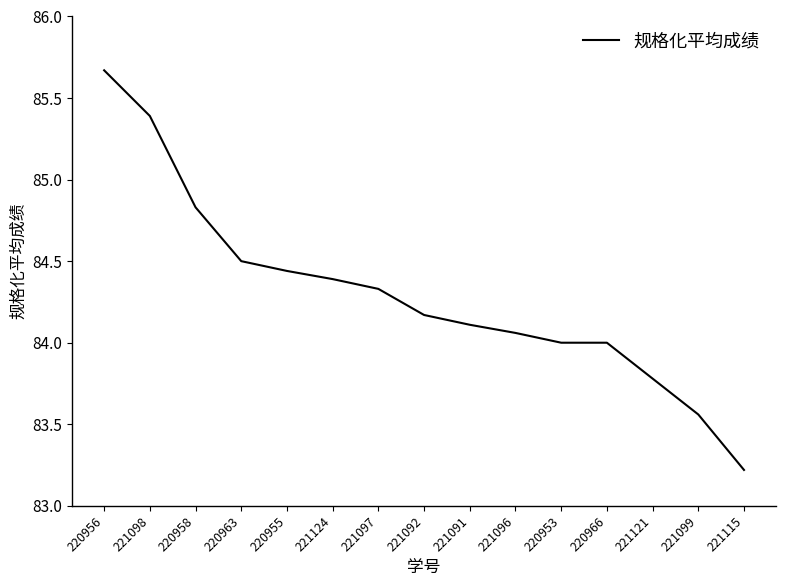

Is it true that the value at 220966 is 44.5?

False